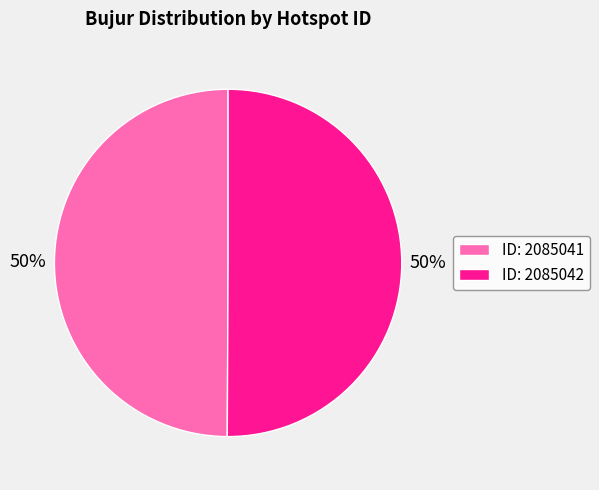

Combined, do ID: 2085041 and ID: 2085042 account for over 50%?

Yes